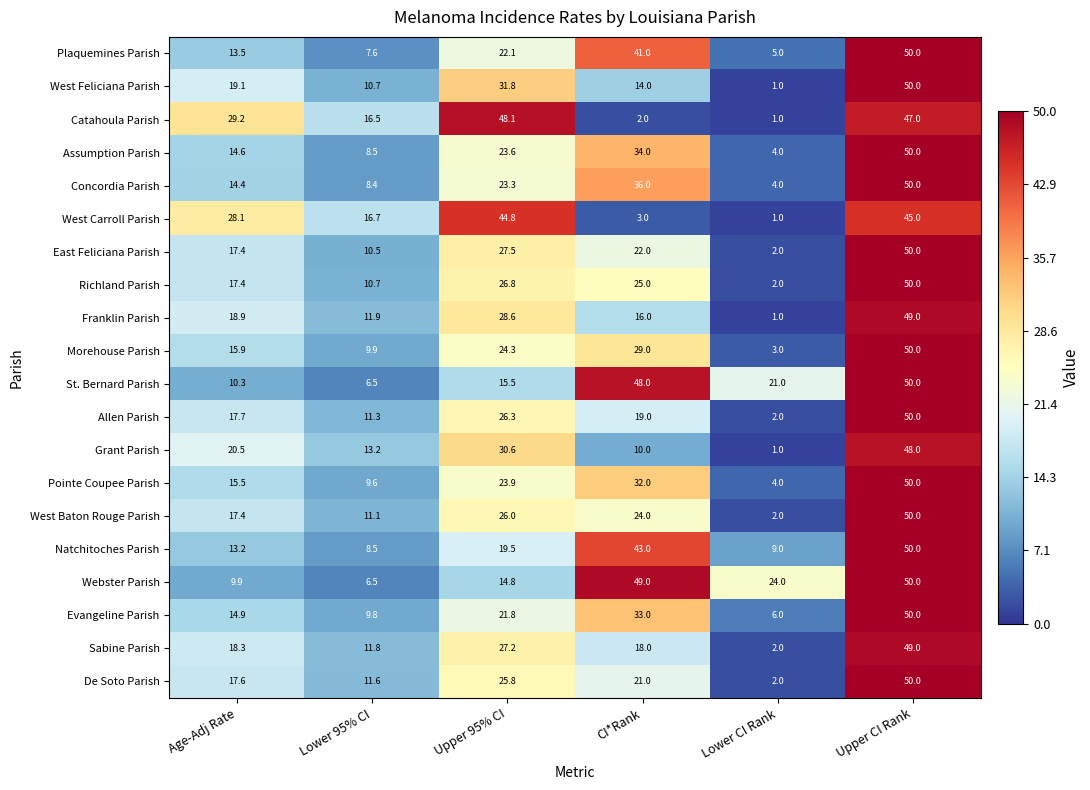

At which label is Concordia Parish closest to 27?

Upper 95% CI